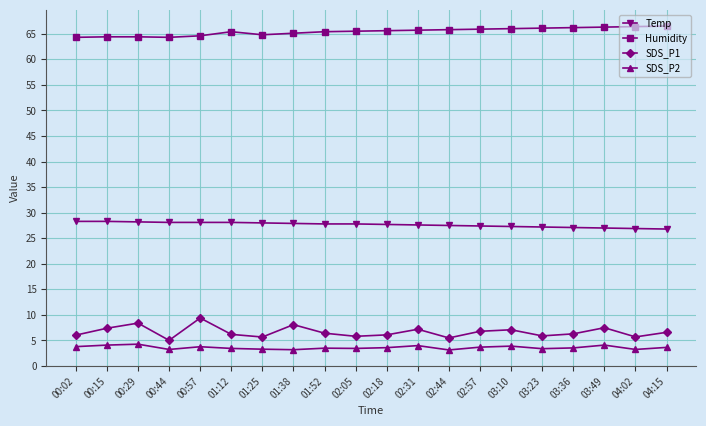

What is the difference between the second highest and second lowest values in the SDS_P2 series?

0.9